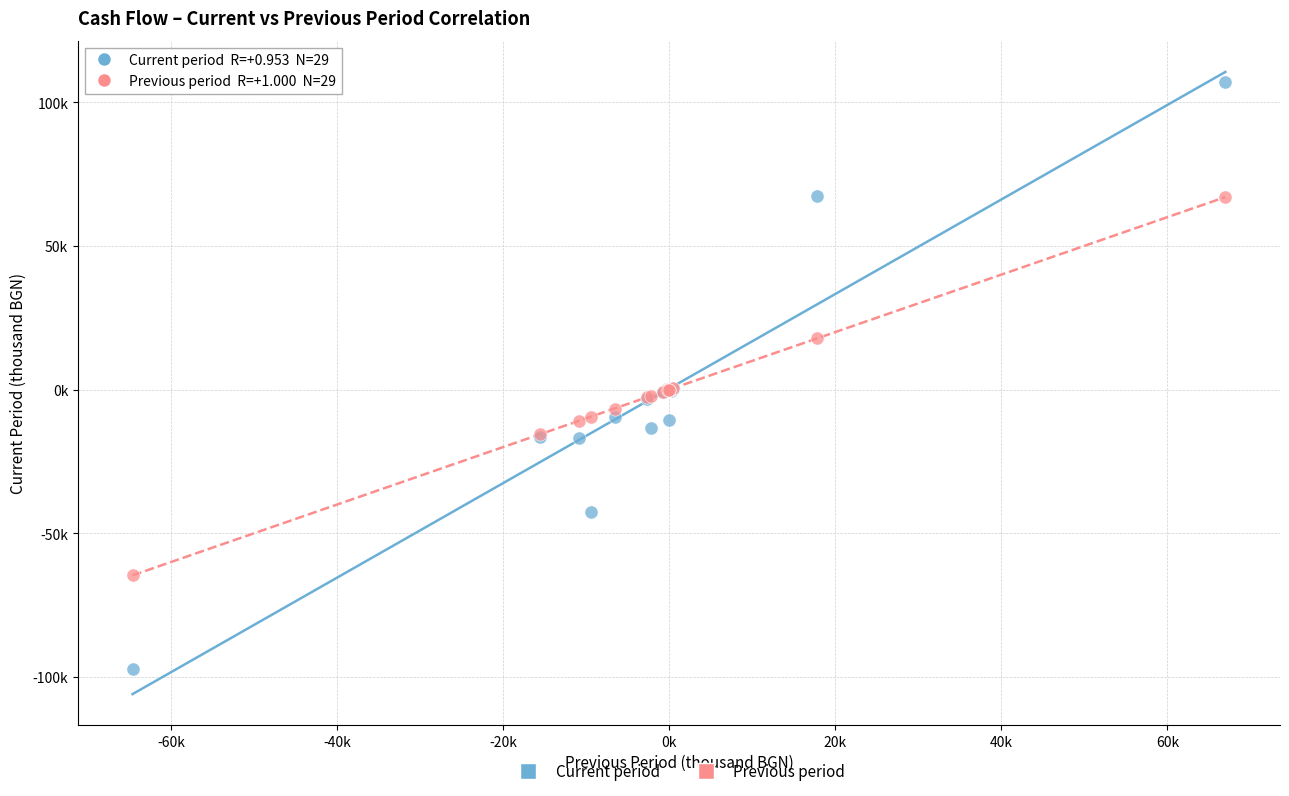

What are all the series names shown in the legend?

Current period, Previous period